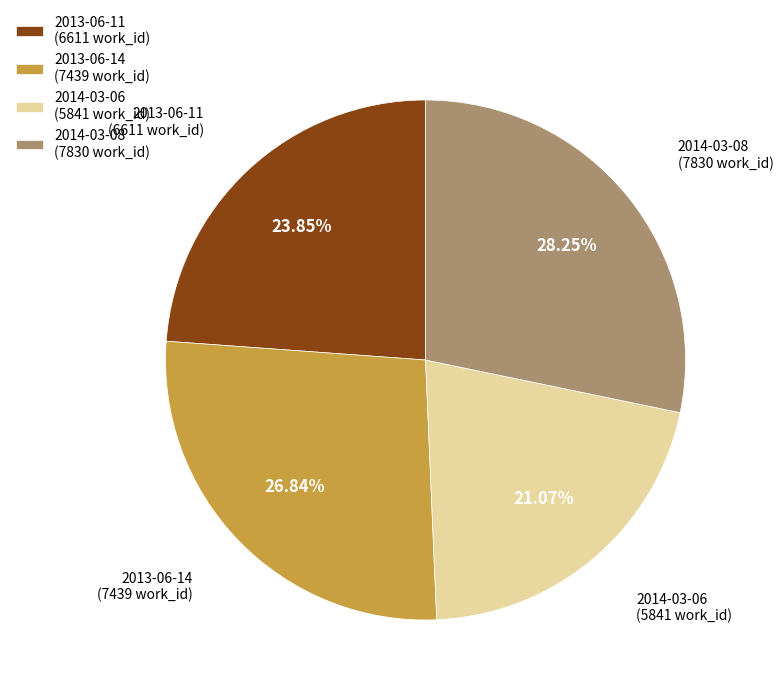

Between 2013-06-14 (7439 work_id) and 2014-03-06 (5841 work_id), which is larger?

2013-06-14 (7439 work_id)